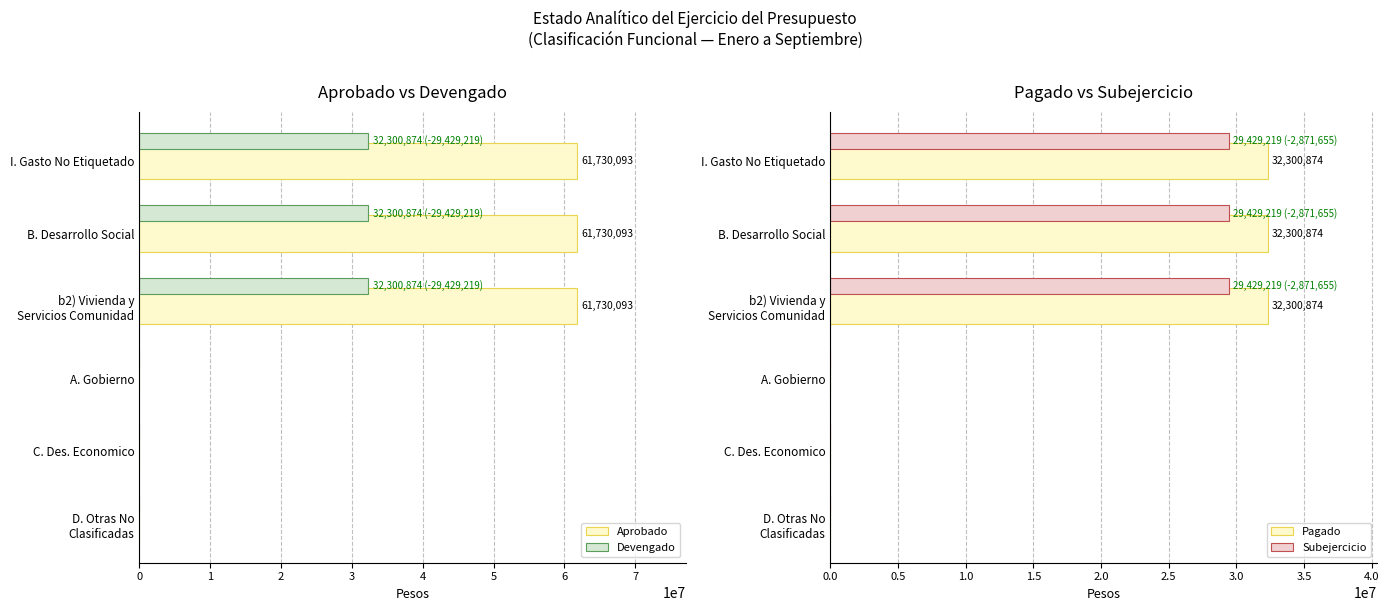

Rank the series by their maximum value, from highest to lowest.

Aprobado, Devengado, Pagado, Subejercicio